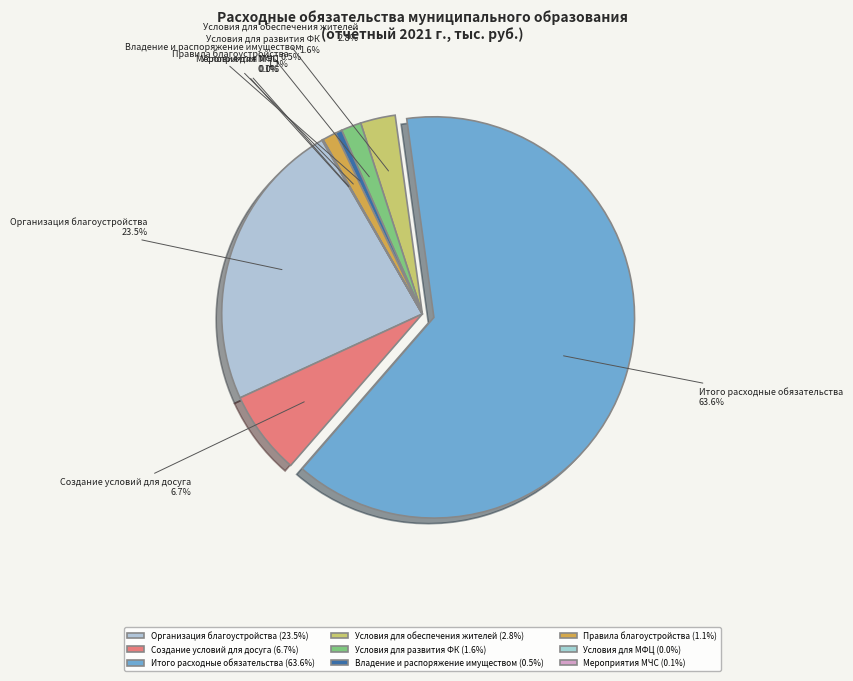

Is the sum of Создание условий для досуга and Условия для развития ФК greater than half?

No